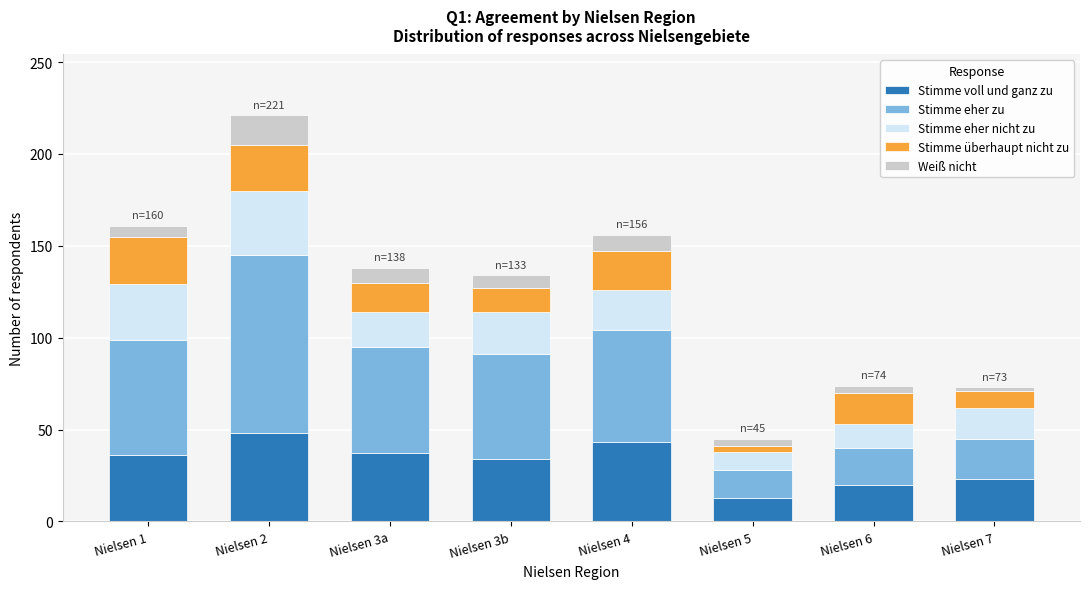

At which category is the sum across all series the highest?

Nielsen 2